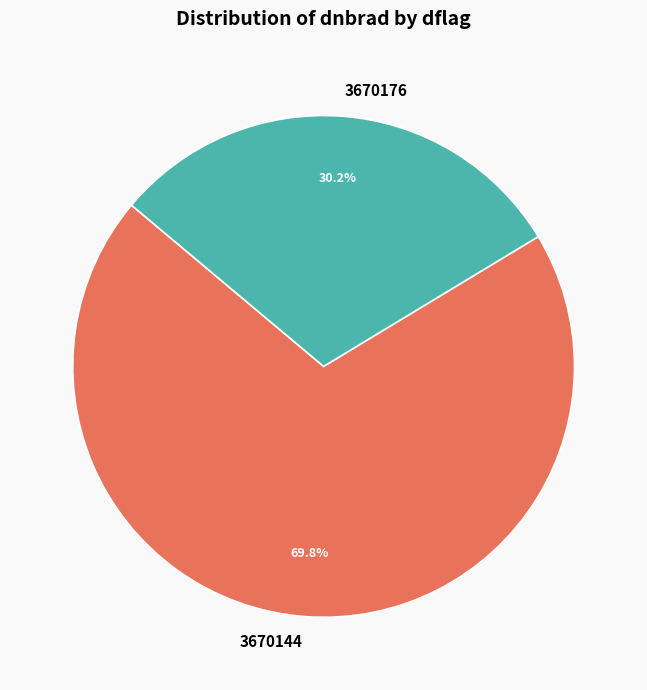

To the nearest percent, what portion does 3670176 represent?

30%